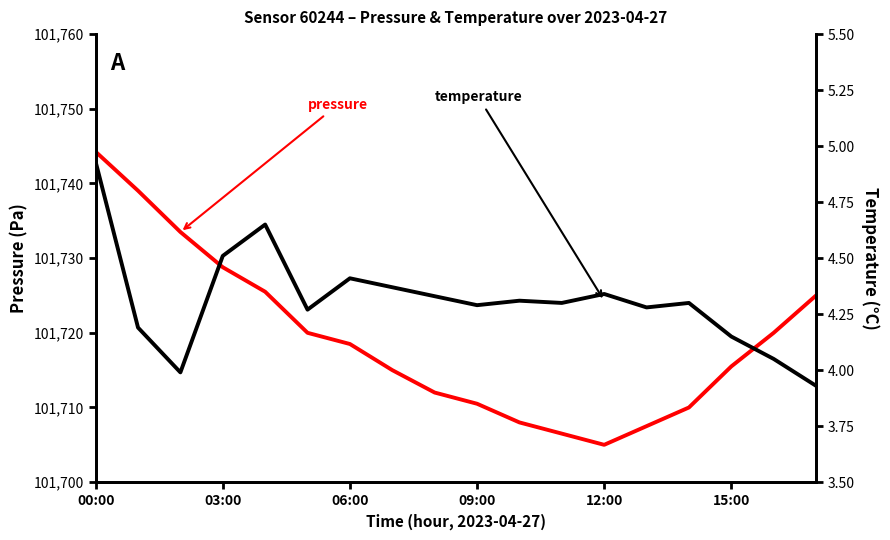

Which series has the largest range (max minus min)?

pressure